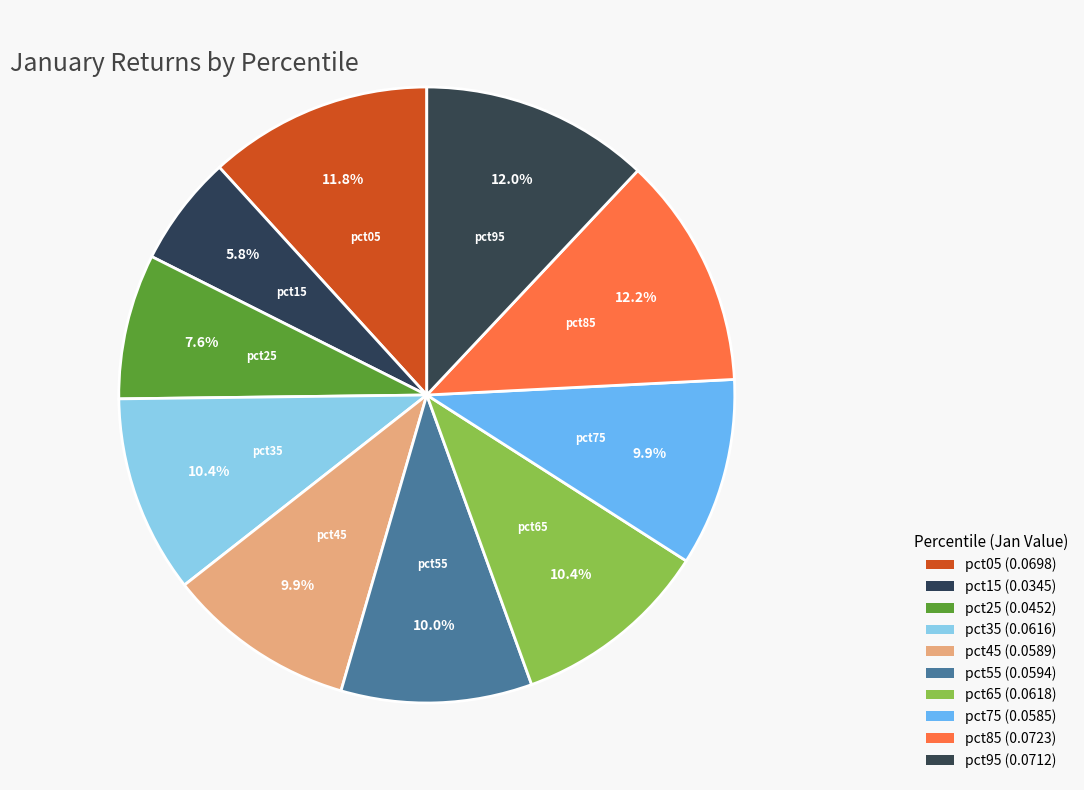

Rank the categories by value from highest to lowest.

pct85, pct95, pct05, pct65, pct35, pct55, pct45, pct75, pct25, pct15